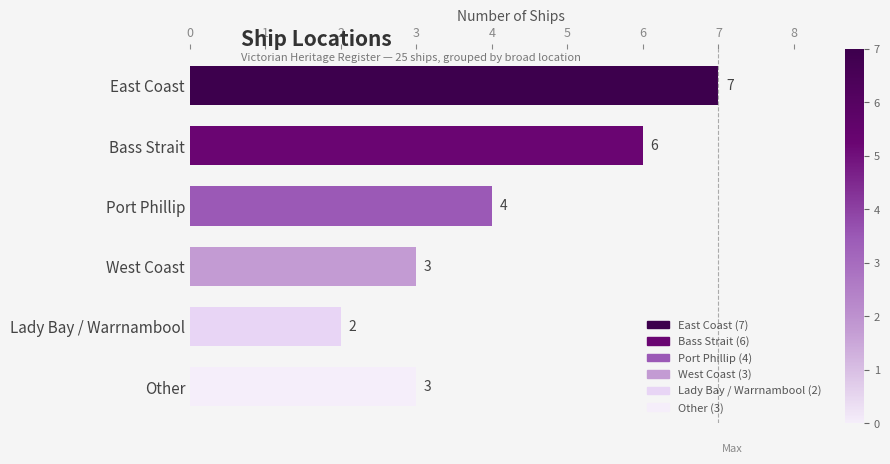

What is the label of the 4th bar from the top?

West Coast